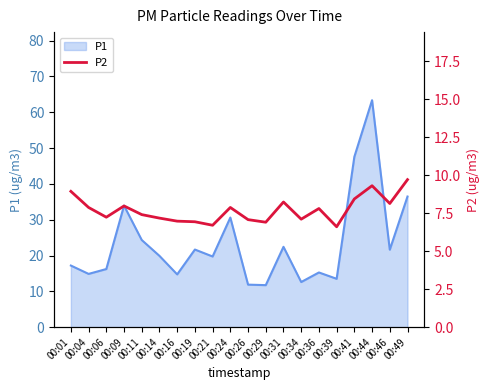

Is it true that the value at 00:19 is 6.9?

True